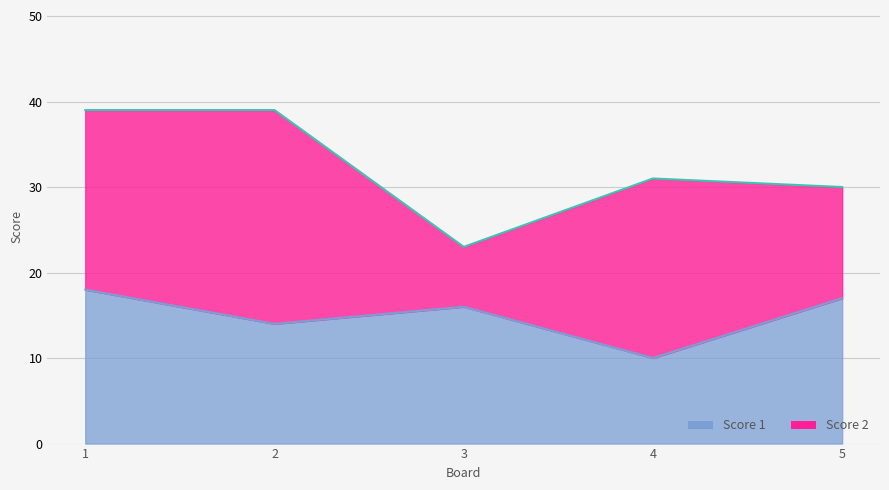

Which category has the lowest value across all series?

4